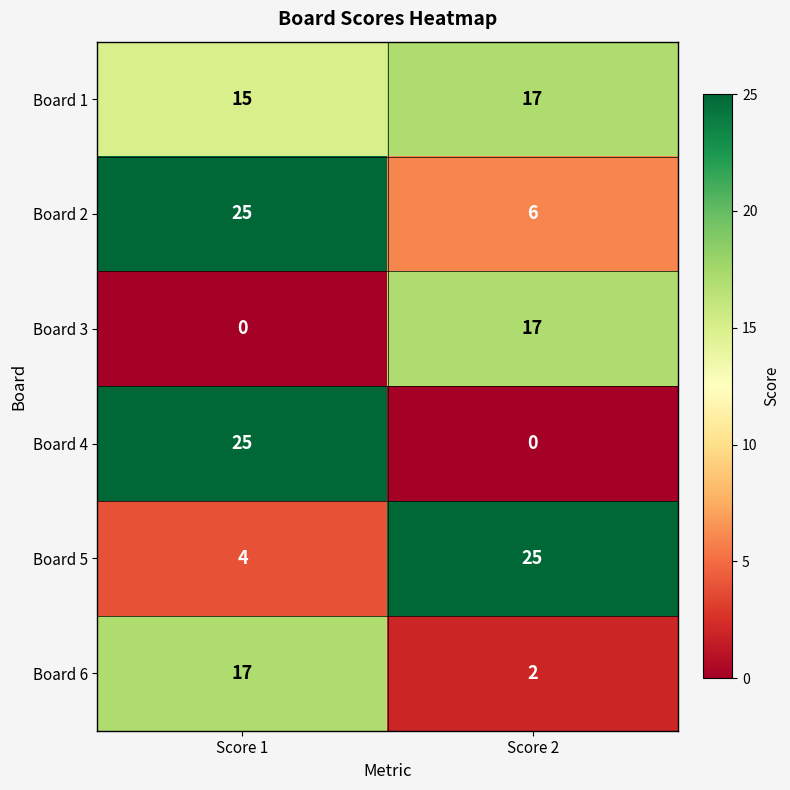

What value does the Board 1 series have at Score 2?

17